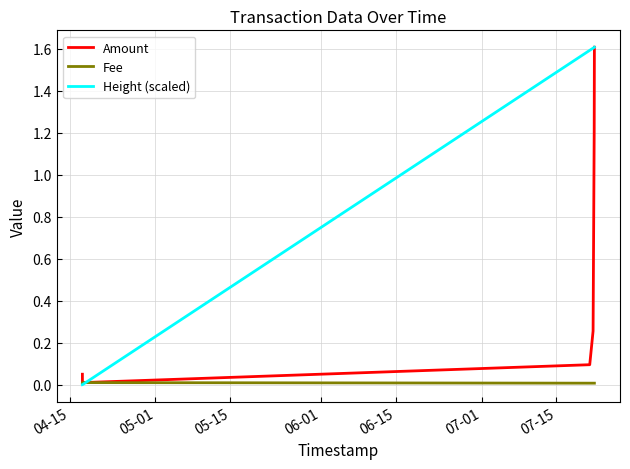

Which series has the largest total across all categories?

Height (scaled)